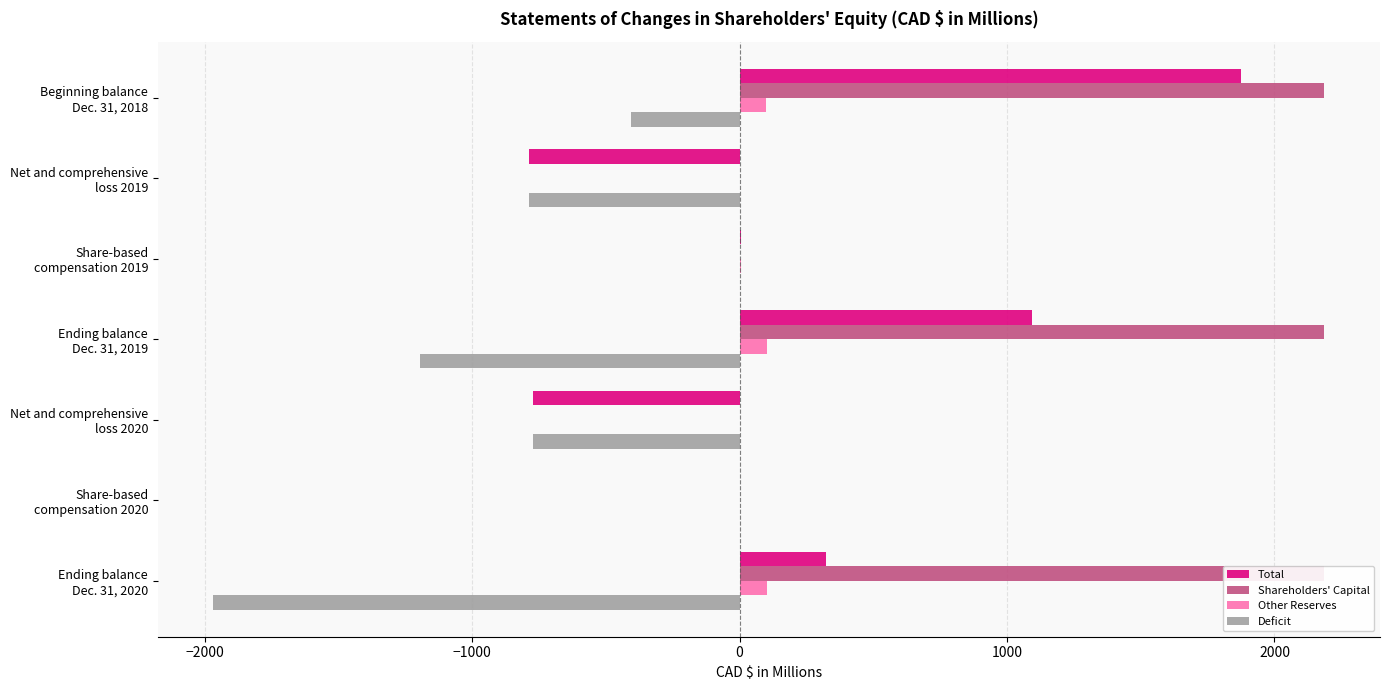

What is the difference between the maximum and second lowest values in the Shareholders' Capital series?

2187.0